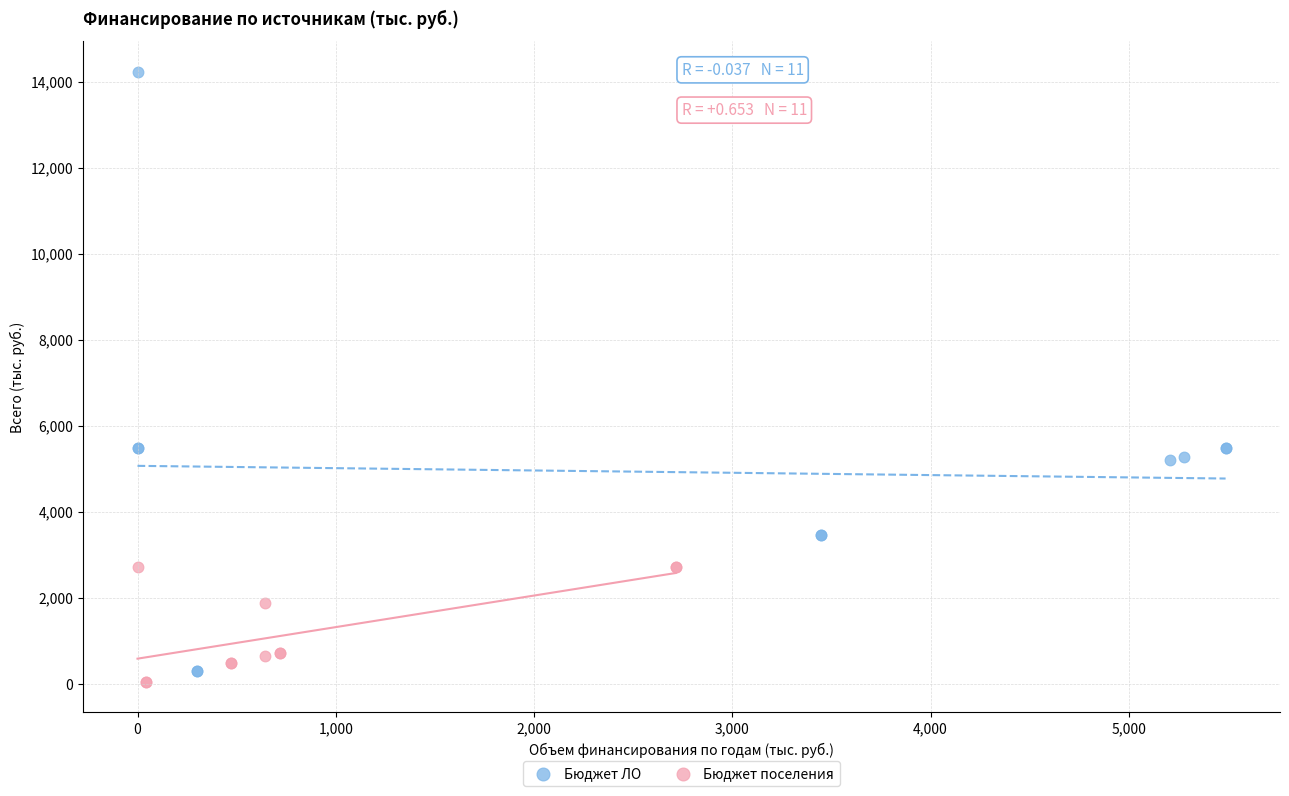

Which series reaches the maximum Y coordinate?

Бюджет ЛО